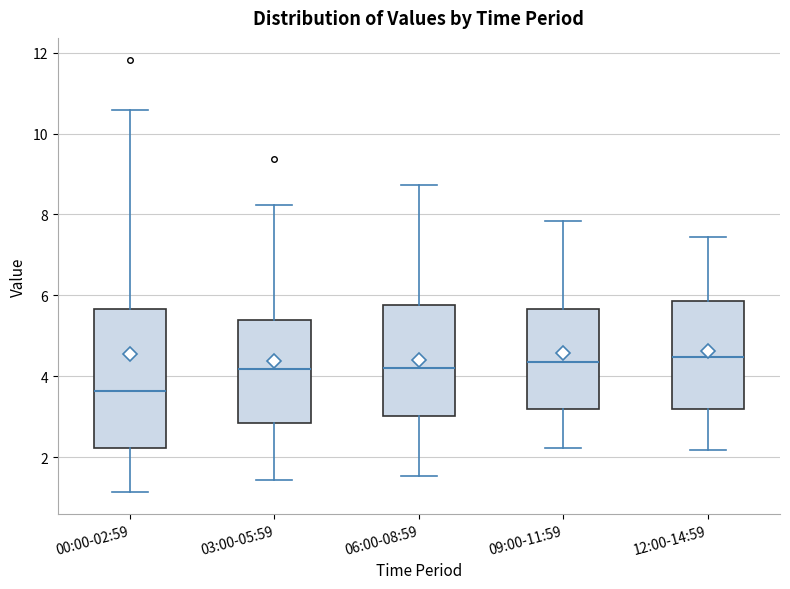

Reading left to right, transcribe this box plot: for each box, give where its median line is, the range the box spans, and where its two whiskers end, as read against the y-axis. The values are not printed on the chart, so give them approximately, as read against the axis.

00:00-02:59: median 3.6, box 2.2 to 5.6, whiskers 1.2 to 10.6
03:00-05:59: median 4.2, box 2.8 to 5.4, whiskers 1.4 to 8.2
06:00-08:59: median 4.2, box 3.0 to 5.8, whiskers 1.6 to 8.8
09:00-11:59: median 4.4, box 3.2 to 5.6, whiskers 2.2 to 7.8
12:00-14:59: median 4.4, box 3.2 to 5.8, whiskers 2.2 to 7.4